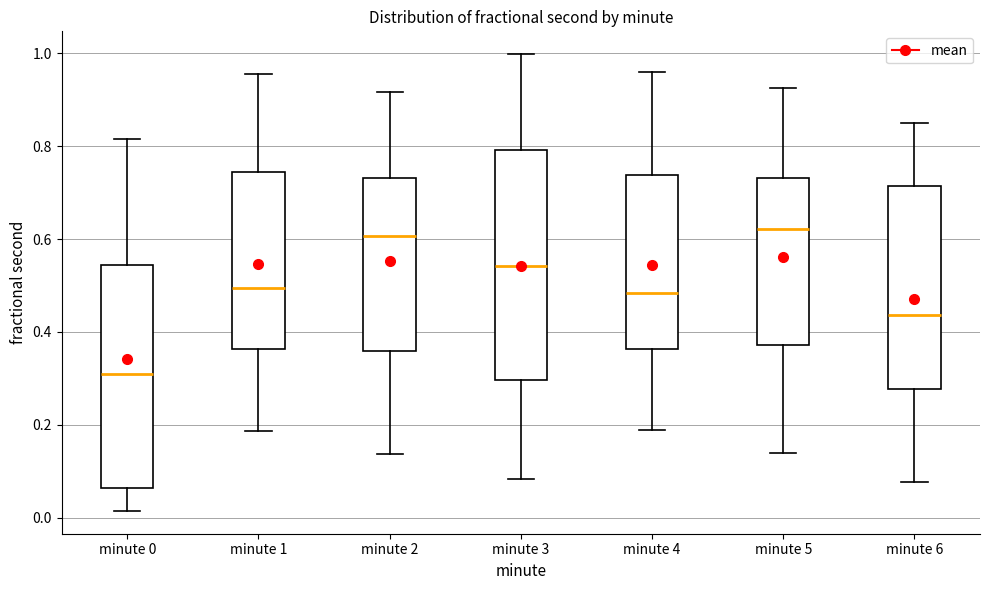

Reading left to right, read every box against the y-axis: the position of its median line, the range the box covers, and the ends of its whiskers. The values are not printed on the chart, so give them approximately, as read against the axis.

minute 0: median 0.30, box 0.06 to 0.54, whiskers 0.02 to 0.82
minute 1: median 0.50, box 0.36 to 0.74, whiskers 0.18 to 0.96
minute 2: median 0.60, box 0.36 to 0.74, whiskers 0.14 to 0.92
minute 3: median 0.54, box 0.30 to 0.80, whiskers 0.08 to 1.00
minute 4: median 0.48, box 0.36 to 0.74, whiskers 0.18 to 0.96
minute 5: median 0.62, box 0.38 to 0.74, whiskers 0.14 to 0.92
minute 6: median 0.44, box 0.28 to 0.72, whiskers 0.08 to 0.84